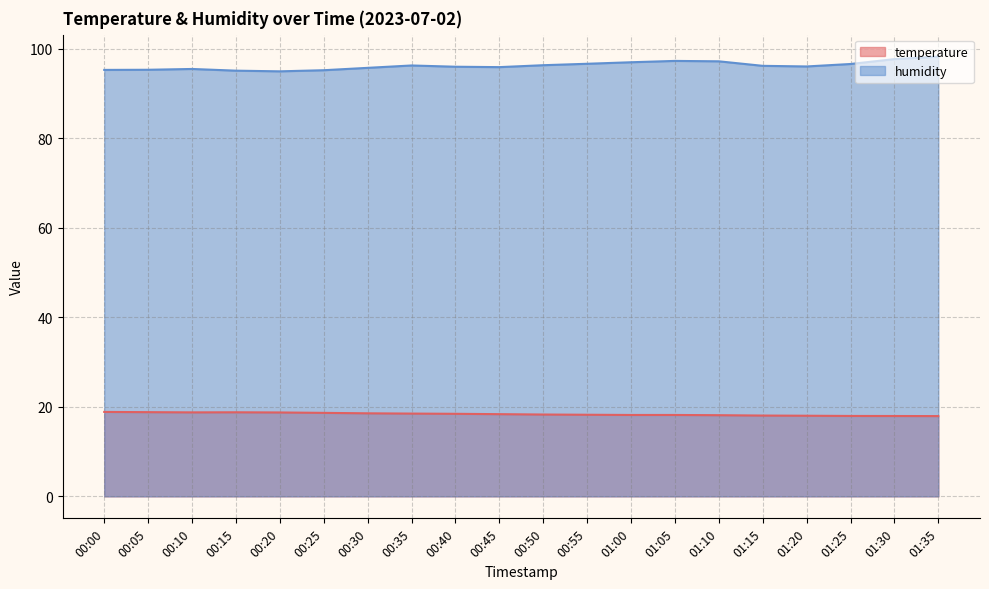

True or false: humidity and temperature cross at least once.

False